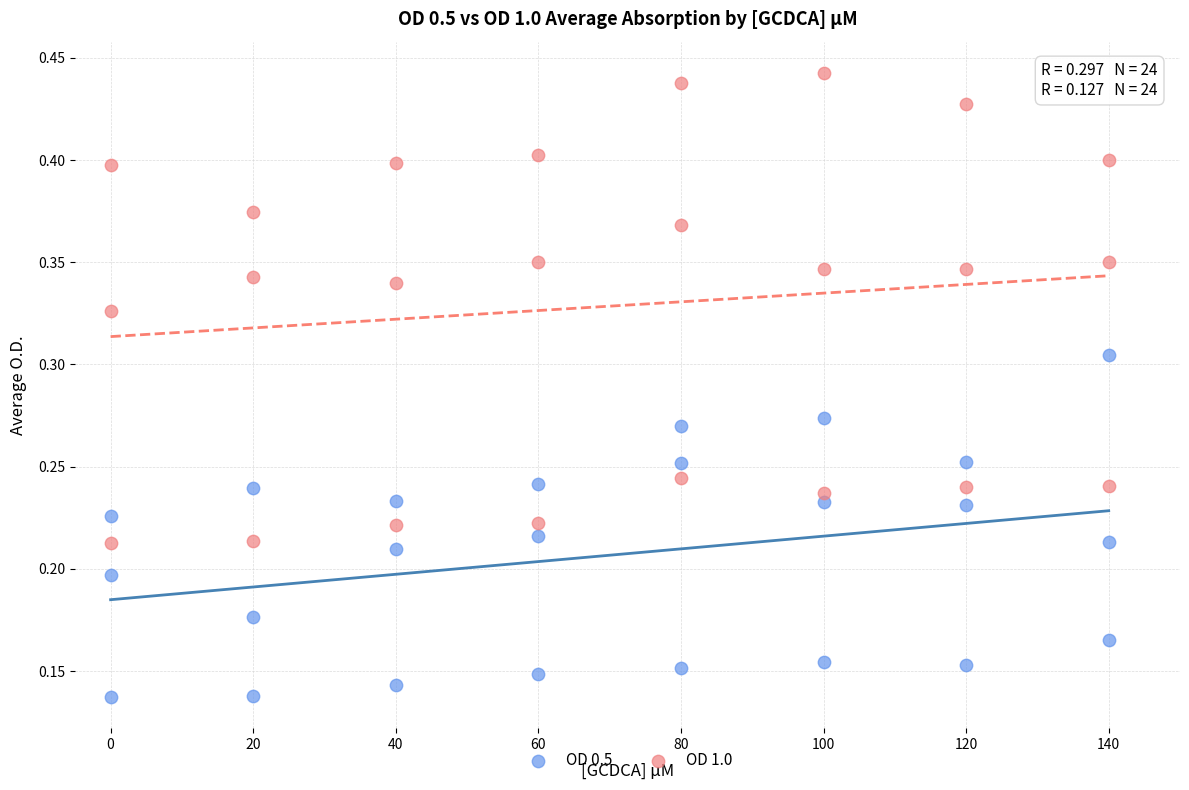

Which series has the widest spread of Y values?

OD 1.0